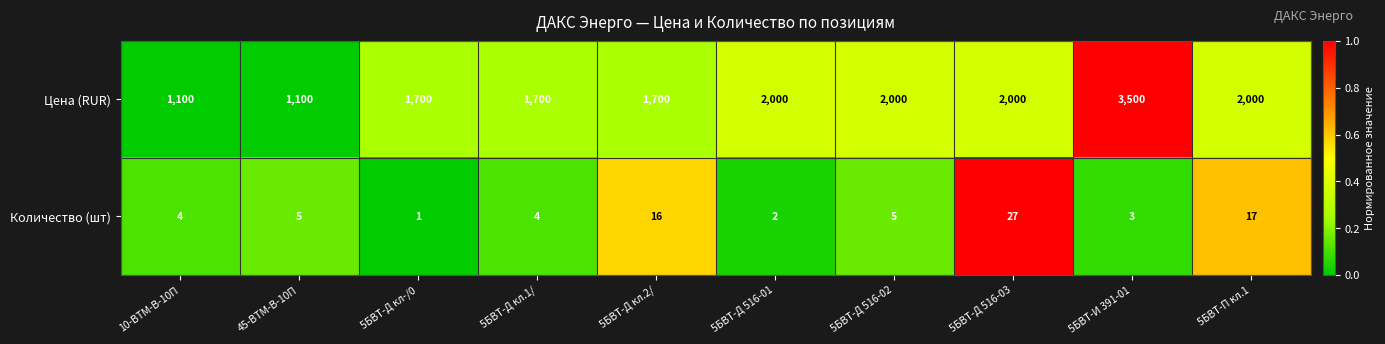

What is the total value across all series at 5БВТ-Д 516-01?

2002